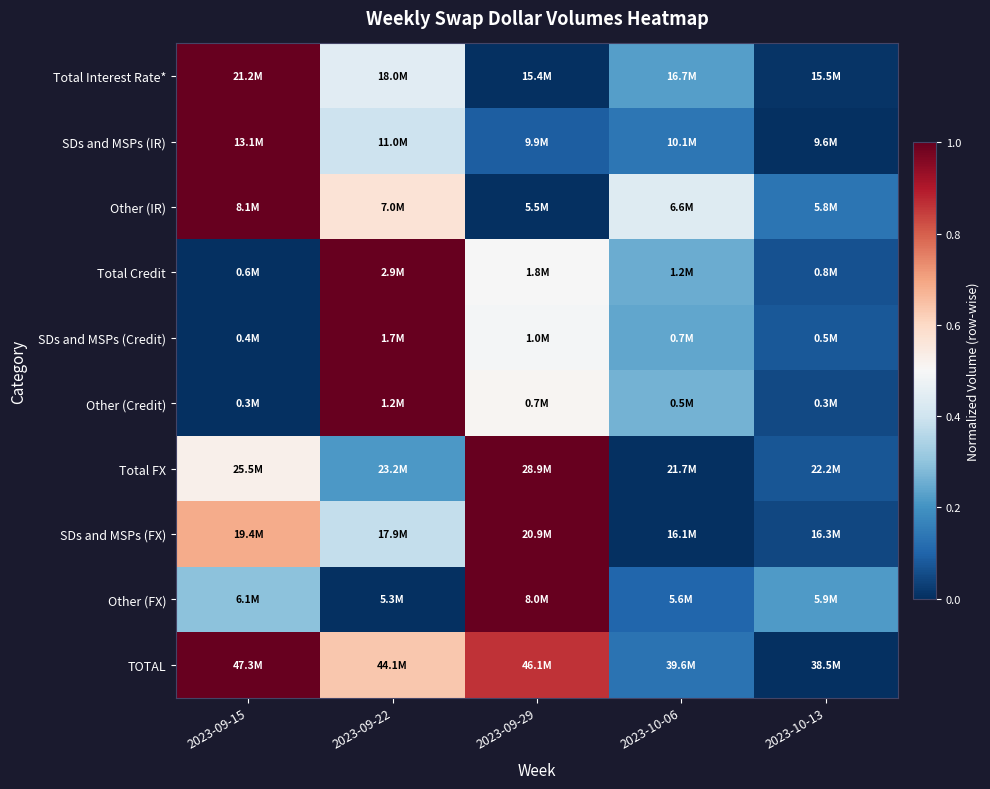

Reading right to left, transcribe all the data shown in this chart.

Total Interest Rate*: 2023-10-13=0.0	2023-10-06=0.2	2023-09-29=0.0	2023-09-22=0.4	2023-09-15=1.0
SDs and MSPs (IR): 2023-10-13=0.0	2023-10-06=0.1	2023-09-29=0.1	2023-09-22=0.4	2023-09-15=1.0
Other (IR): 2023-10-13=0.1	2023-10-06=0.4	2023-09-29=0.0	2023-09-22=0.6	2023-09-15=1.0
Total Credit: 2023-10-13=0.1	2023-10-06=0.3	2023-09-29=0.5	2023-09-22=1.0	2023-09-15=0.0
SDs and MSPs (Credit): 2023-10-13=0.1	2023-10-06=0.2	2023-09-29=0.5	2023-09-22=1.0	2023-09-15=0.0
Other (Credit): 2023-10-13=0.0	2023-10-06=0.3	2023-09-29=0.5	2023-09-22=1.0	2023-09-15=0.0
Total FX: 2023-10-13=0.1	2023-10-06=0.0	2023-09-29=1.0	2023-09-22=0.2	2023-09-15=0.5
SDs and MSPs (FX): 2023-10-13=0.0	2023-10-06=0.0	2023-09-29=1.0	2023-09-22=0.4	2023-09-15=0.7
Other (FX): 2023-10-13=0.2	2023-10-06=0.1	2023-09-29=1.0	2023-09-22=0.0	2023-09-15=0.3
TOTAL: 2023-10-13=0.0	2023-10-06=0.1	2023-09-29=0.9	2023-09-22=0.6	2023-09-15=1.0